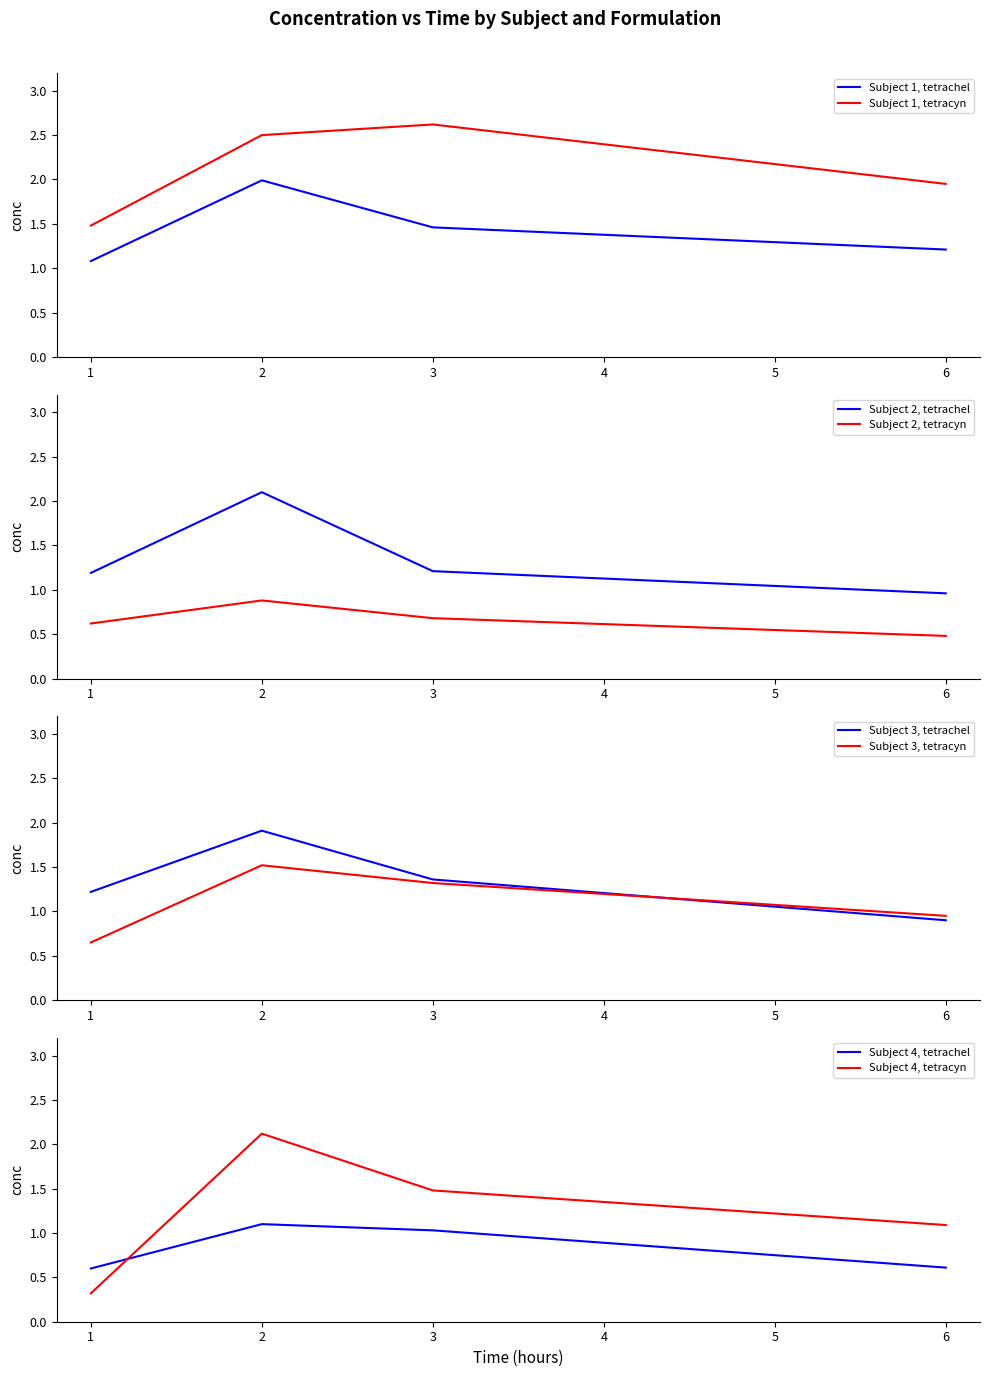

List the labels in order of Subject 1, tetrachel value, largest first.

2, 3, 6, 1